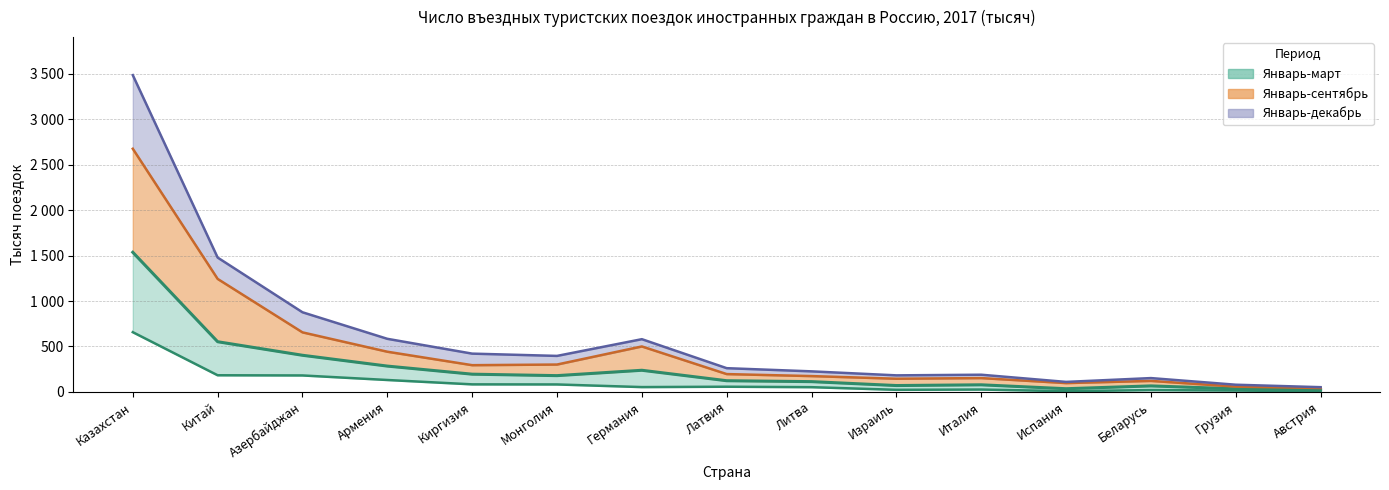

What is the sum of the values at Армения and Азербайджан?

312